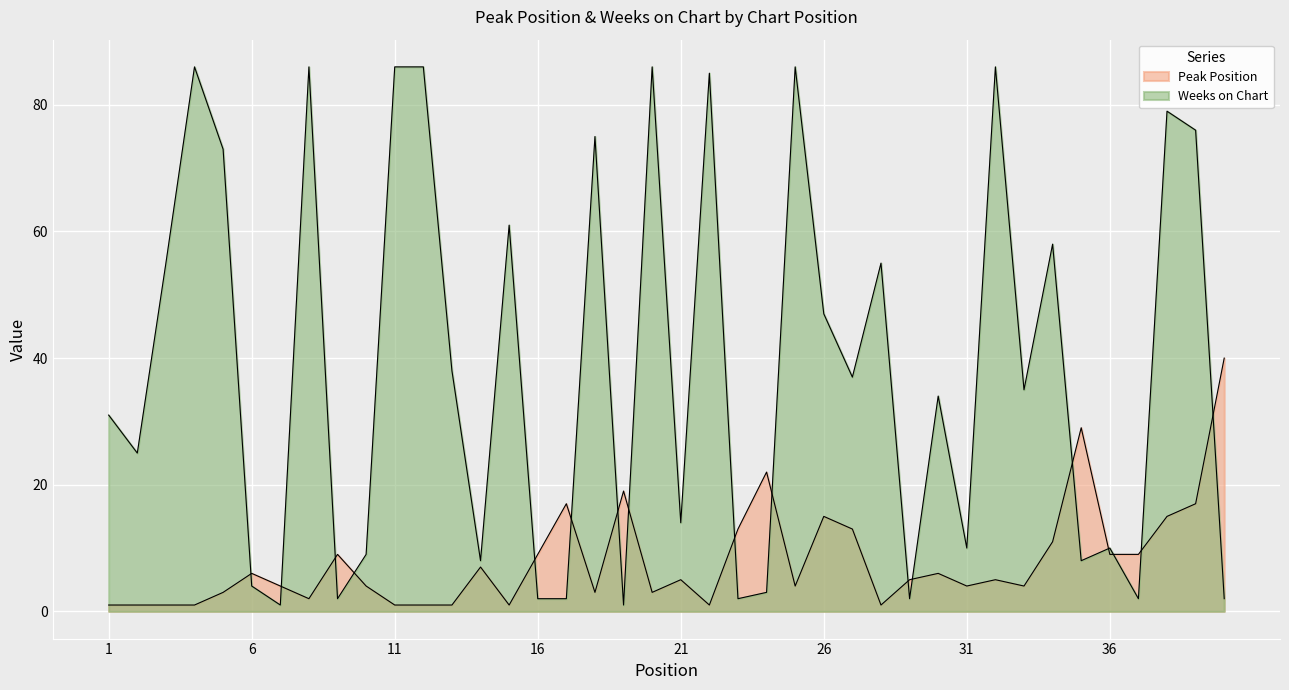

Which series ends up on top after the final intersection of Peak Position and Weeks on Chart?

Peak Position